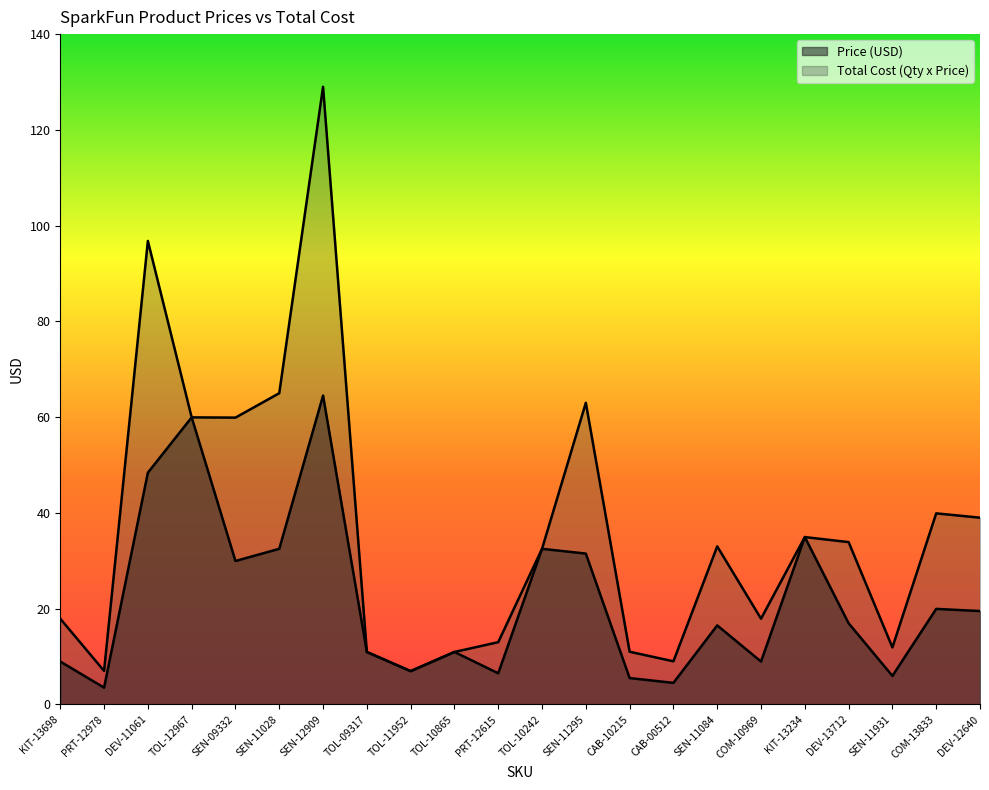

Does the chart display data point markers on the line(s)?

No